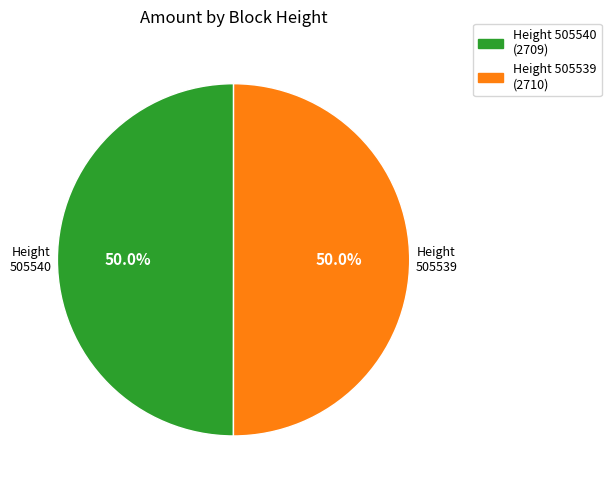

True or false: 505540 accounts for 50% of the total.

True